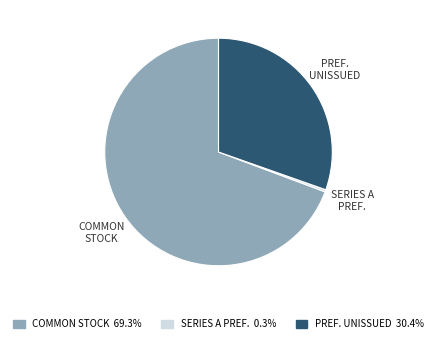

Rank the categories by value from highest to lowest.

COMMON STOCK, PREF. UNISSUED, SERIES A PREF.